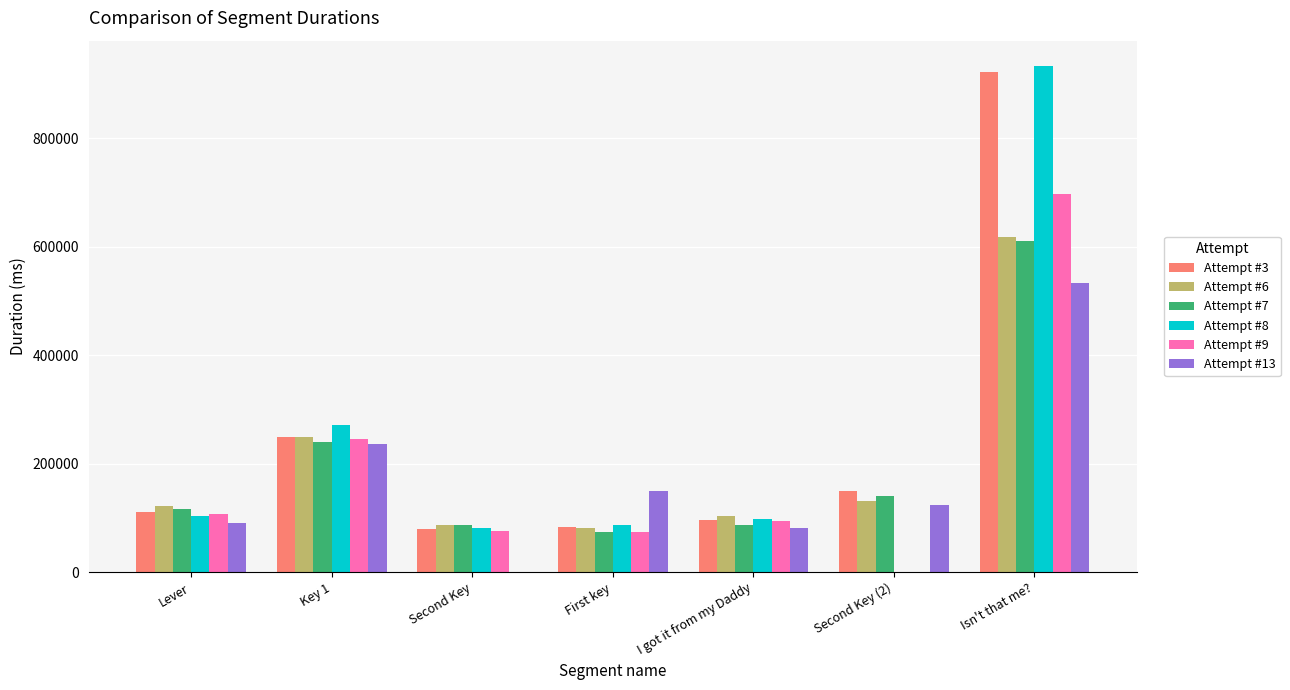

Which series changed the most between I got it from my Daddy and Isn't that me??

Attempt #8